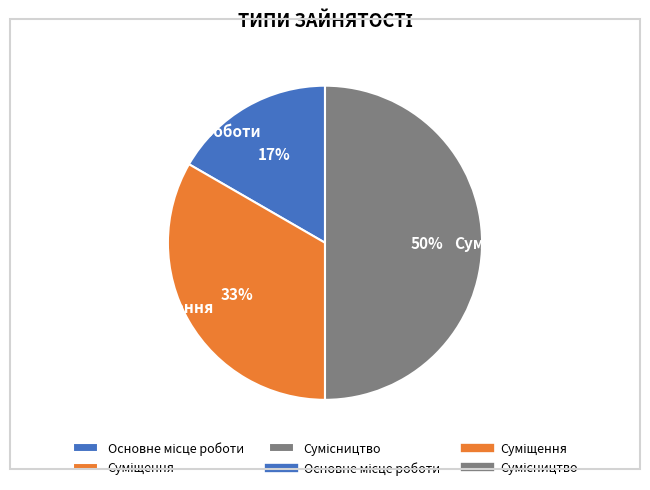

To the nearest percent, what is the average slice percentage?

33%